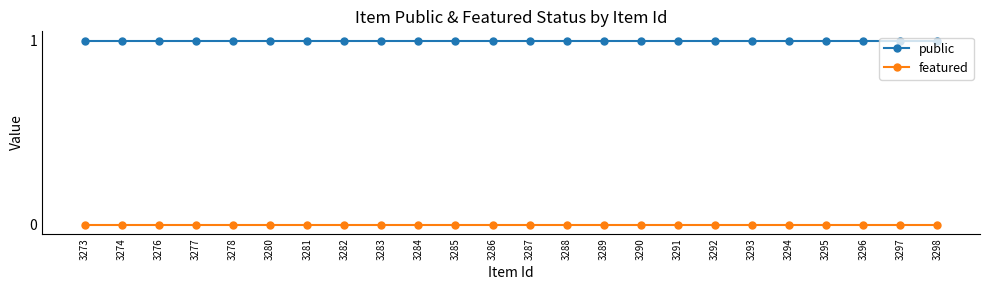

What is the total value across all series at 3291?

1